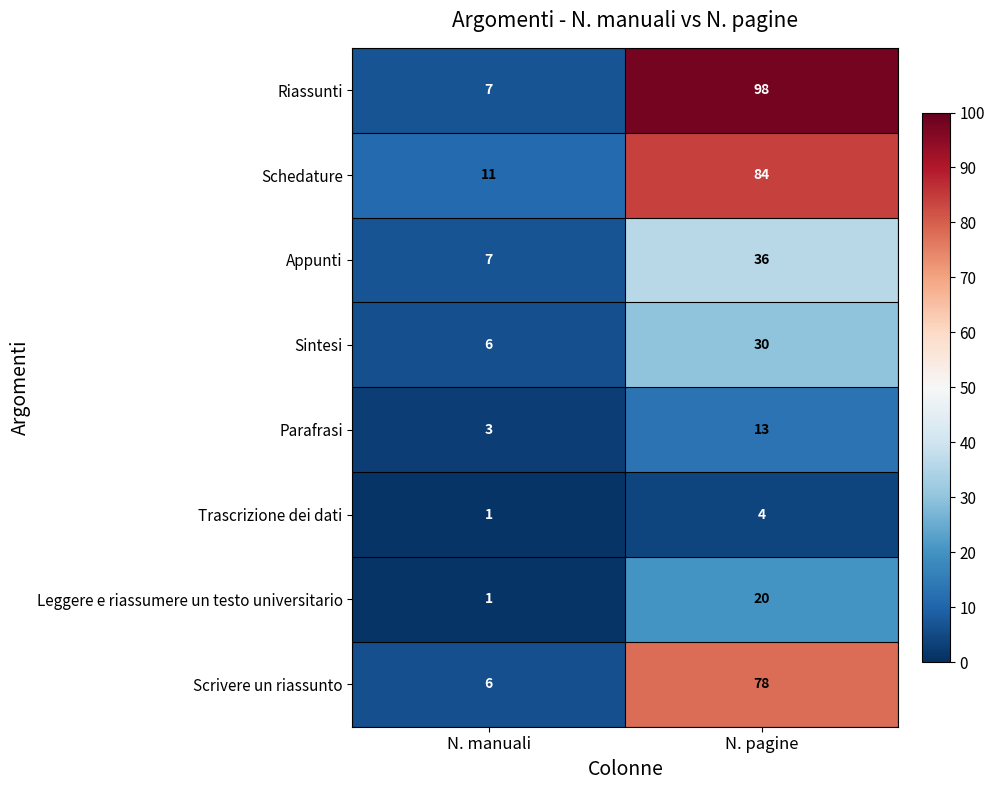

Is it true that Appunti equals 5 at N. manuali?

False